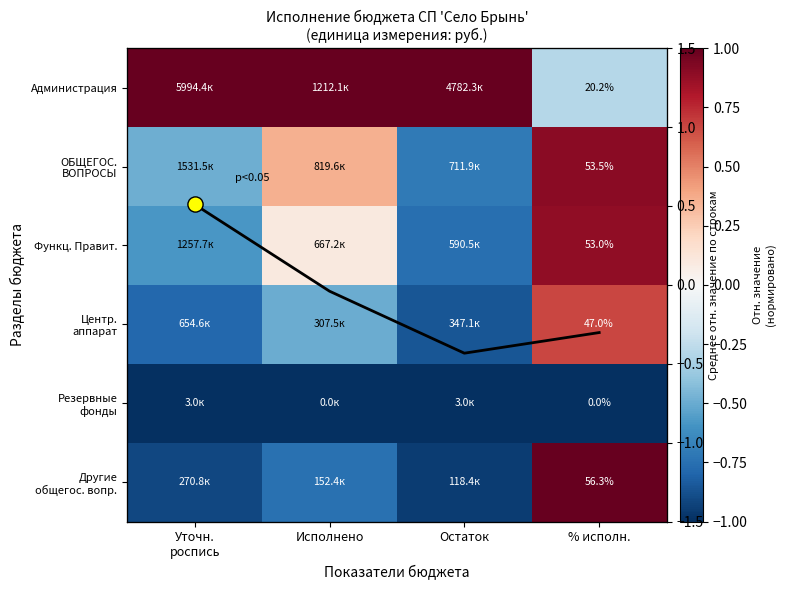

The value of Центр. аппарат at Остаток is -0.9. True or false?

True